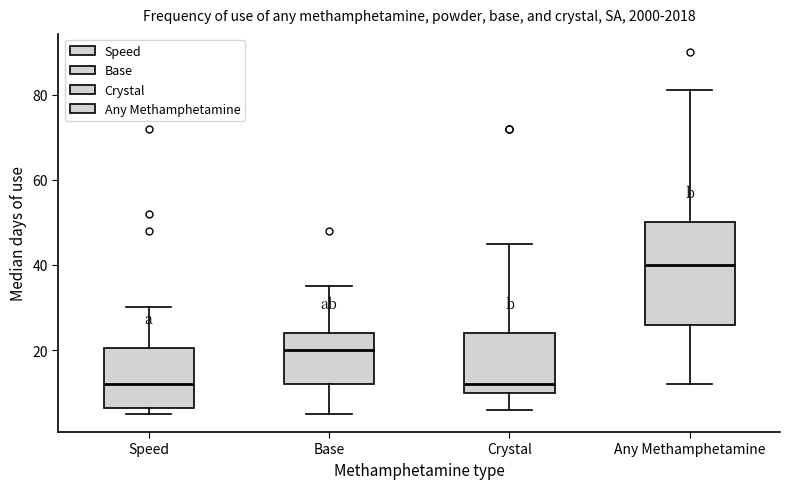

Reading left to right, read every box against the y-axis: the position of its median line, the range the box covers, and the ends of its whiskers. The values are not printed on the chart, so give them approximately, as read against the axis.

Speed: median 12, box 6 to 20, whiskers 6 (just below the box's lower edge) to 30
Base: median 20, box 12 to 24, whiskers 6 to 36
Crystal: median 12, box 10 to 24, whiskers 6 to 46
Any Methamphetamine: median 40, box 26 to 50, whiskers 12 to 82